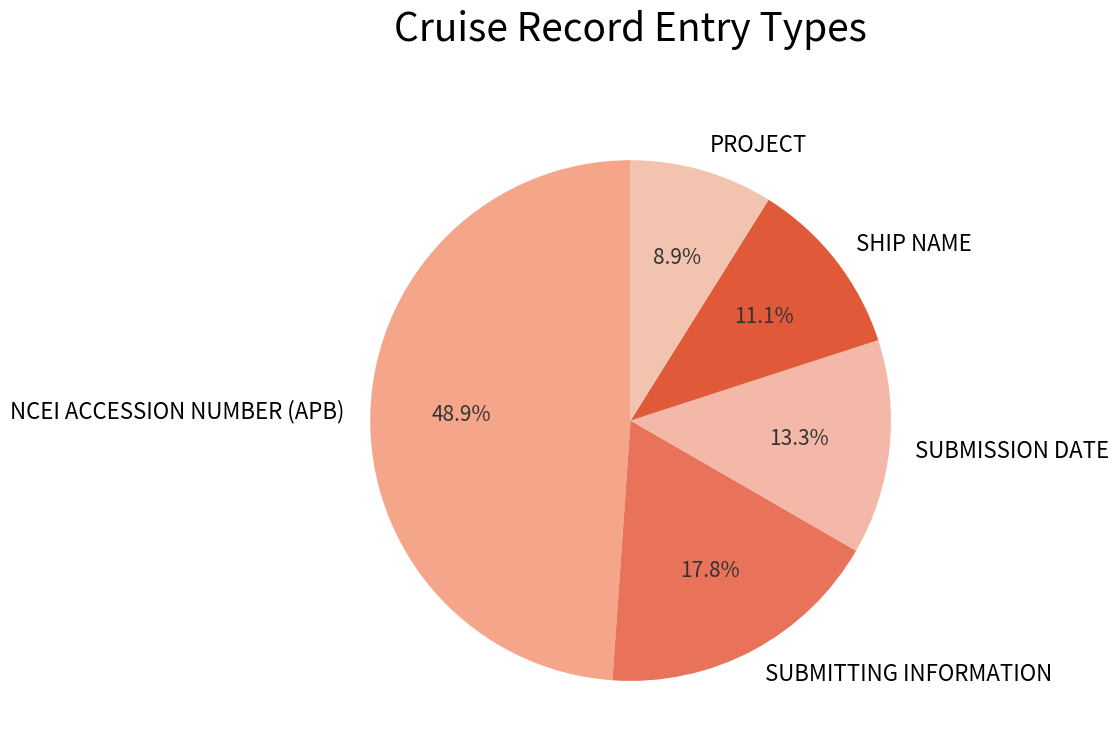

How many segments does this pie chart have?

5